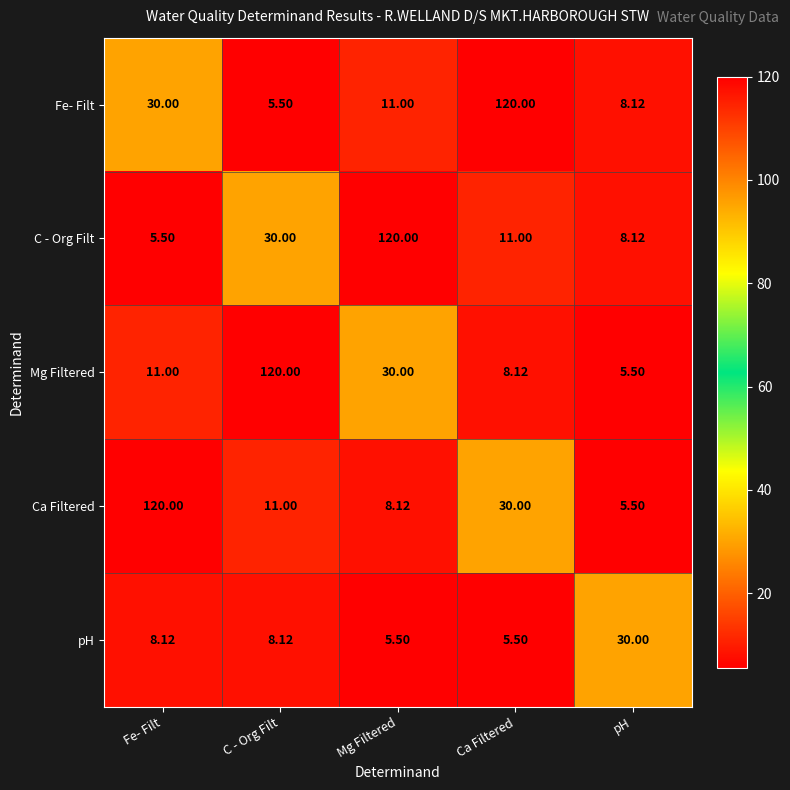

Which category has the highest value in the Ca Filtered series?

Fe- Filt